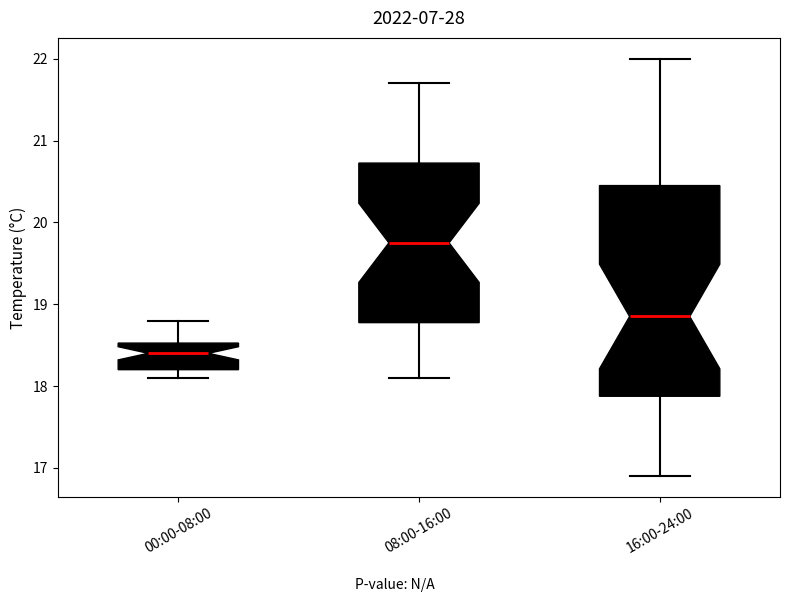

Reading left to right, read every box against the y-axis: the position of its median line, the range the box covers, and the ends of its whiskers. The values are not printed on the chart, so give them approximately, as read against the axis.

00:00-08:00: median 18.4, box 18.2 to 18.5, whiskers 18.1 to 18.8
08:00-16:00: median 19.8, box 18.8 to 20.7, whiskers 18.1 to 21.7
16:00-24:00: median 18.9, box 17.9 to 20.5, whiskers 16.9 to 22.0